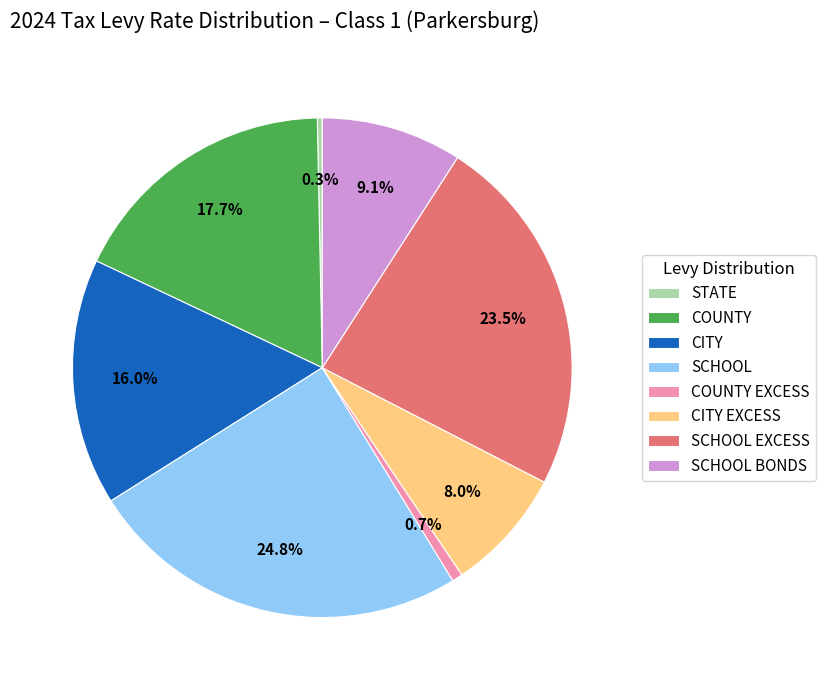

To the nearest percent, what portion does CITY EXCESS represent?

8%